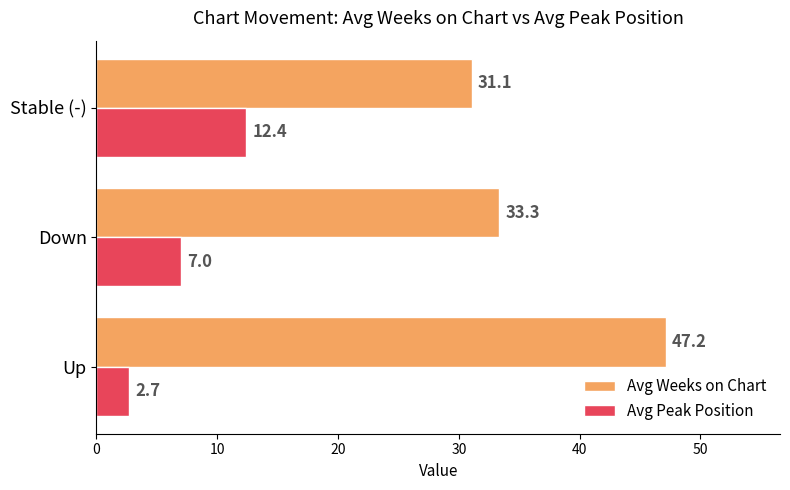

Which series has the largest total across all categories?

Avg Weeks on Chart